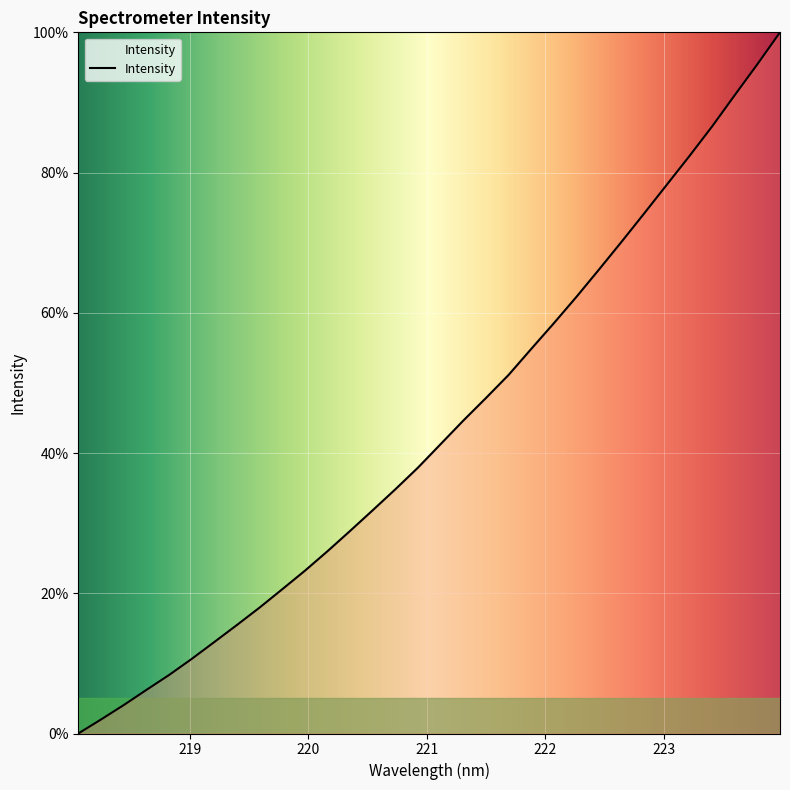

Reading left to right, list all the values displayed in this chart.

0.0	2.0	4.0	6.2	8.3	10.6	13.0	15.5	18.0	20.6	23.2	26.0	28.9	31.9	34.8	37.9	41.3	44.6	47.9	51.1	54.8	58.5	62.3	66.2	70.2	74.2	78.3	82.4	86.6	91.0	95.5	100.0